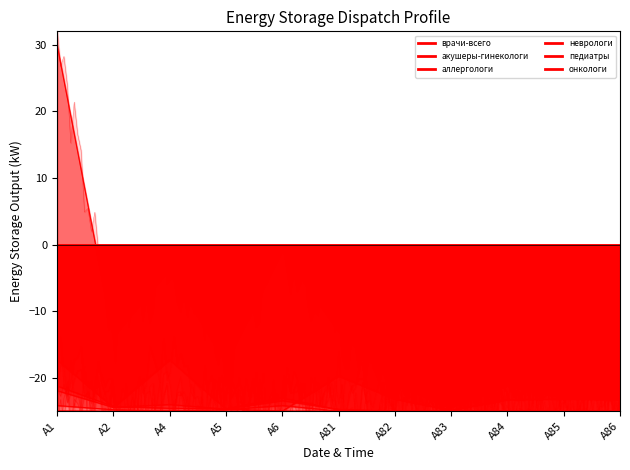

How many distinct data groups are displayed?

6